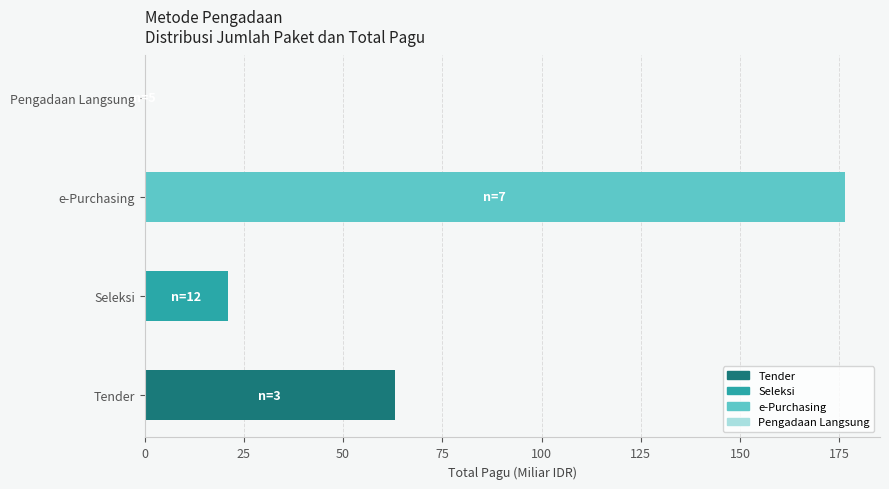

Where is the data nearest to the value 88?

Tender